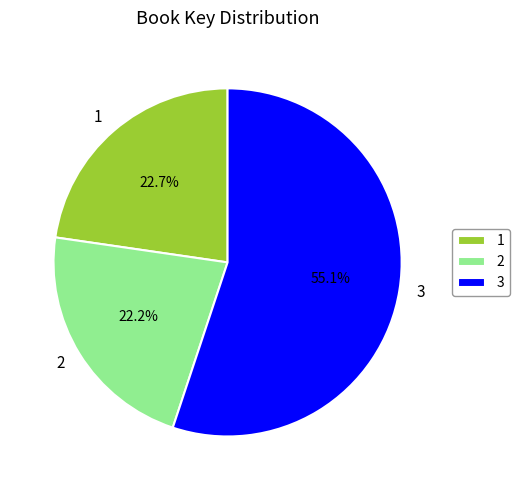

Which has a higher value, 3 or 2?

3